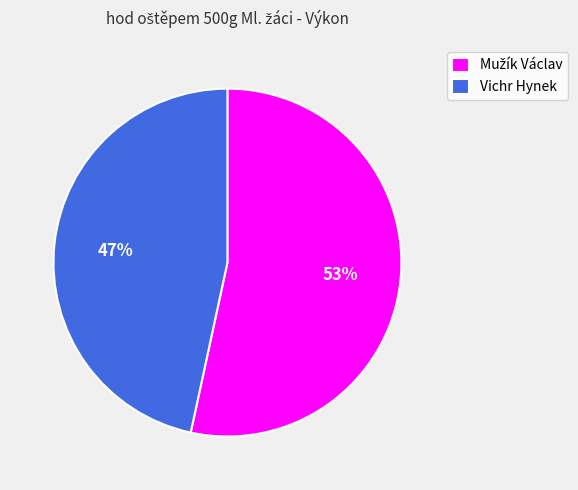

The Vichr Hynek slice represents 47% of the pie. True or false?

True